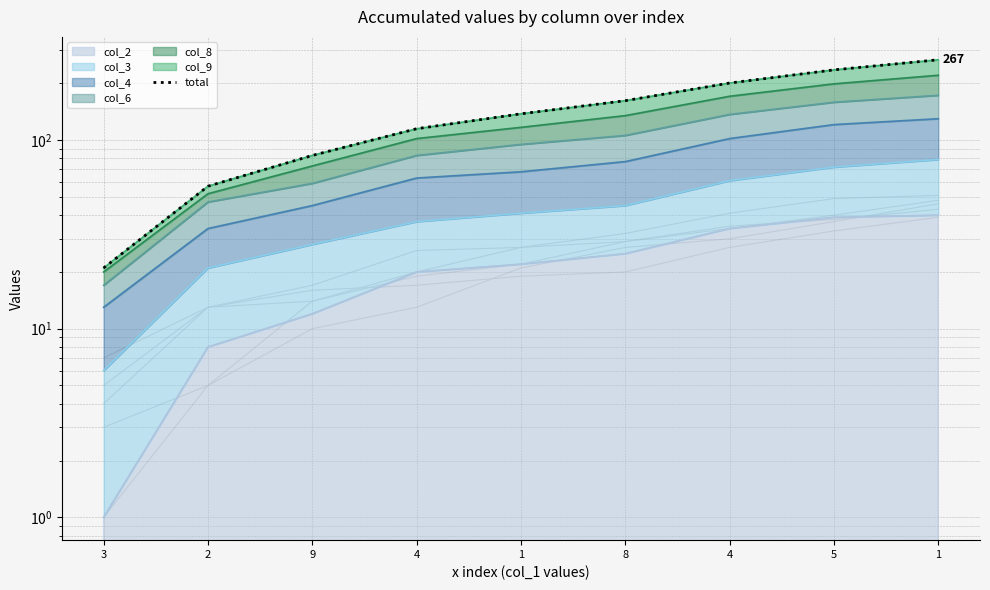

True or false: there are more than 0 points higher than both neighbors.

False